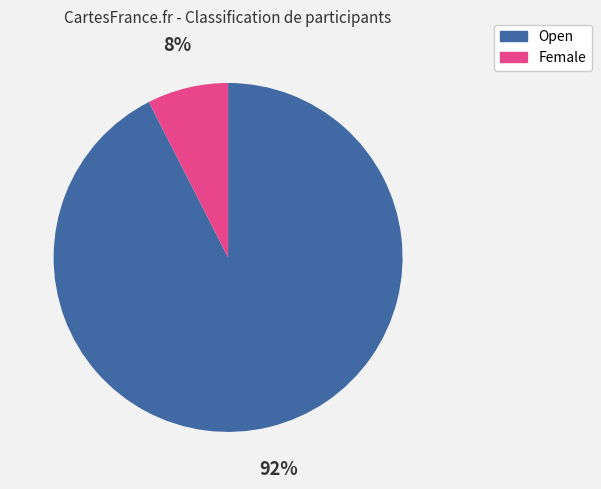

To the nearest percent, what is the average slice percentage?

50%